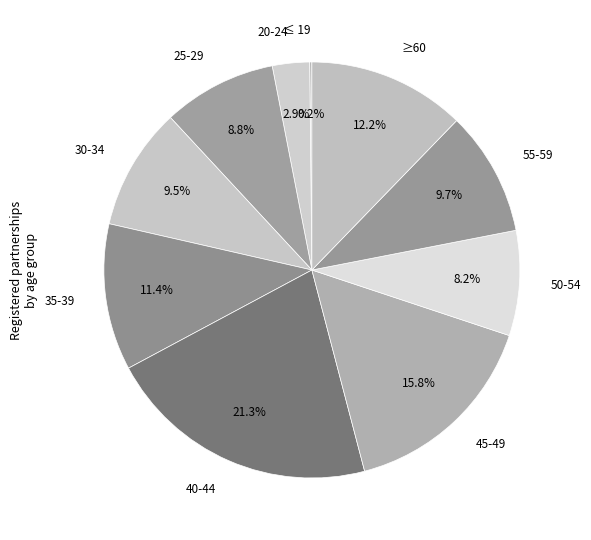

What is the smallest slice in the pie chart?

≤ 19